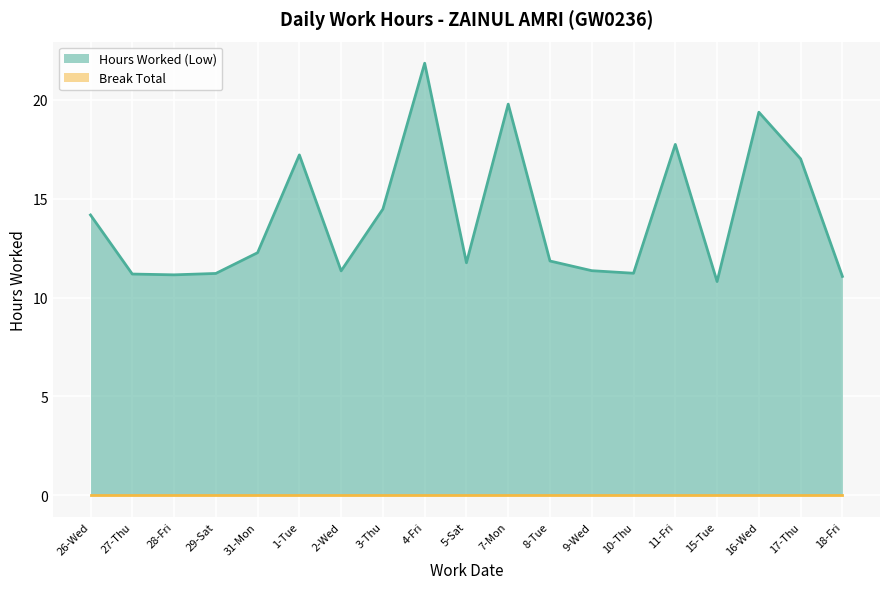

What is the sum of all values?

266.9